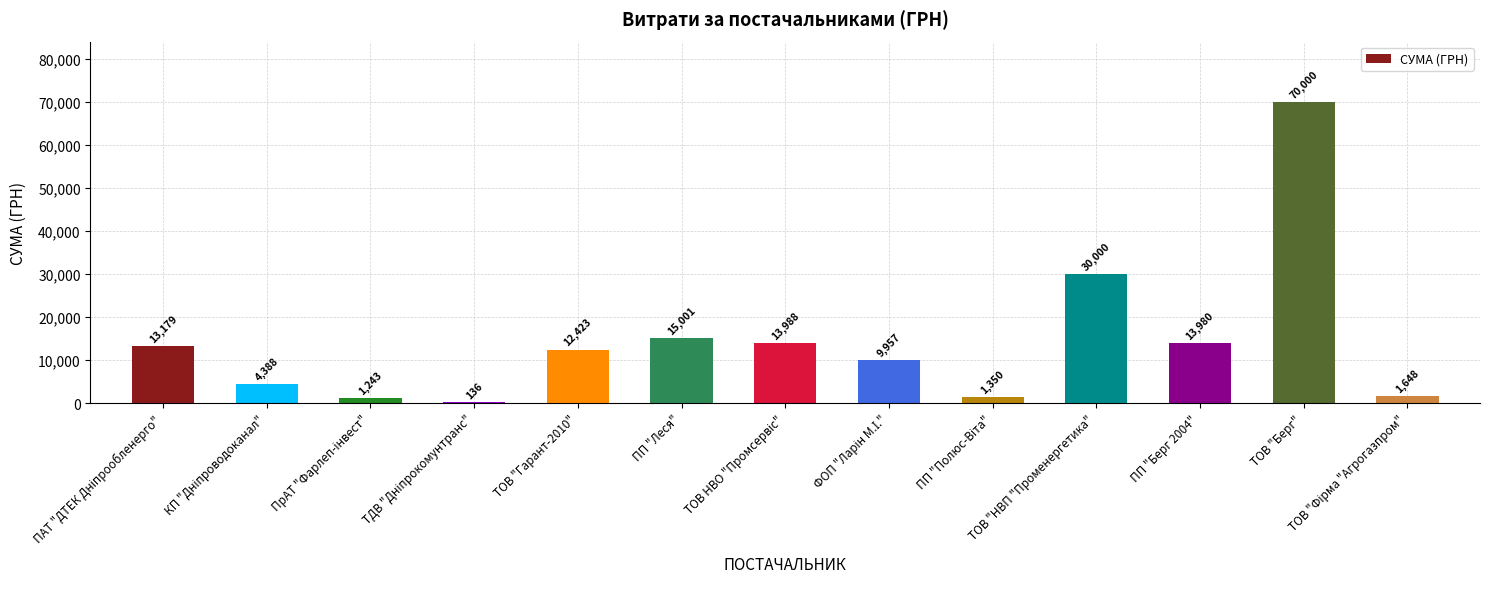

Which label corresponds to the largest value in the chart?

ТОВ "Берг"